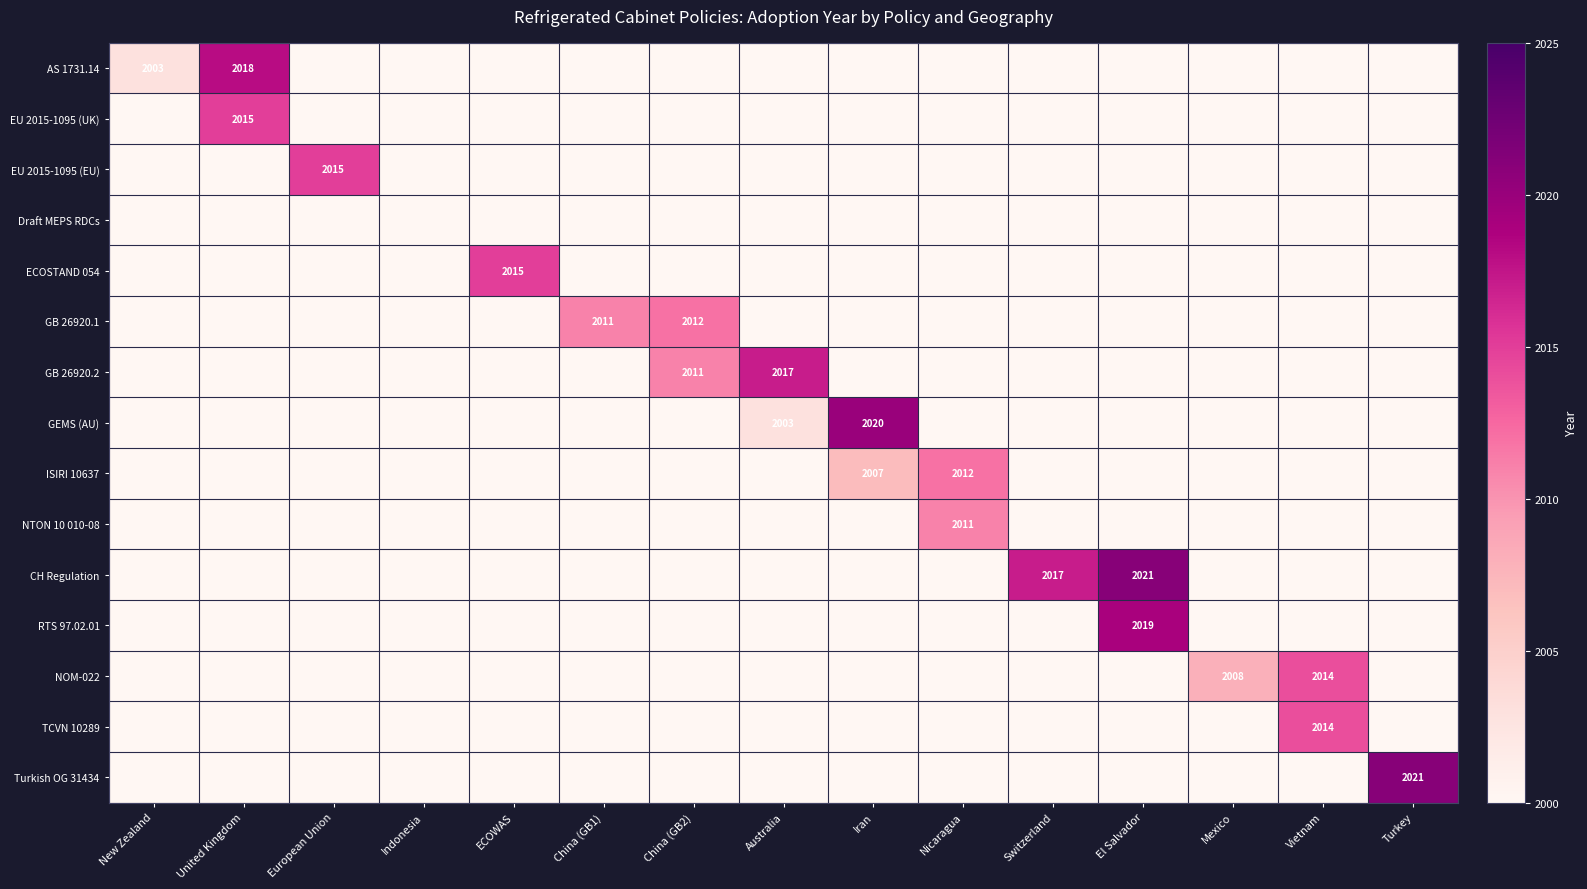

Is it true that NTON 10 010-08 equals 2011 at Nicaragua?

True